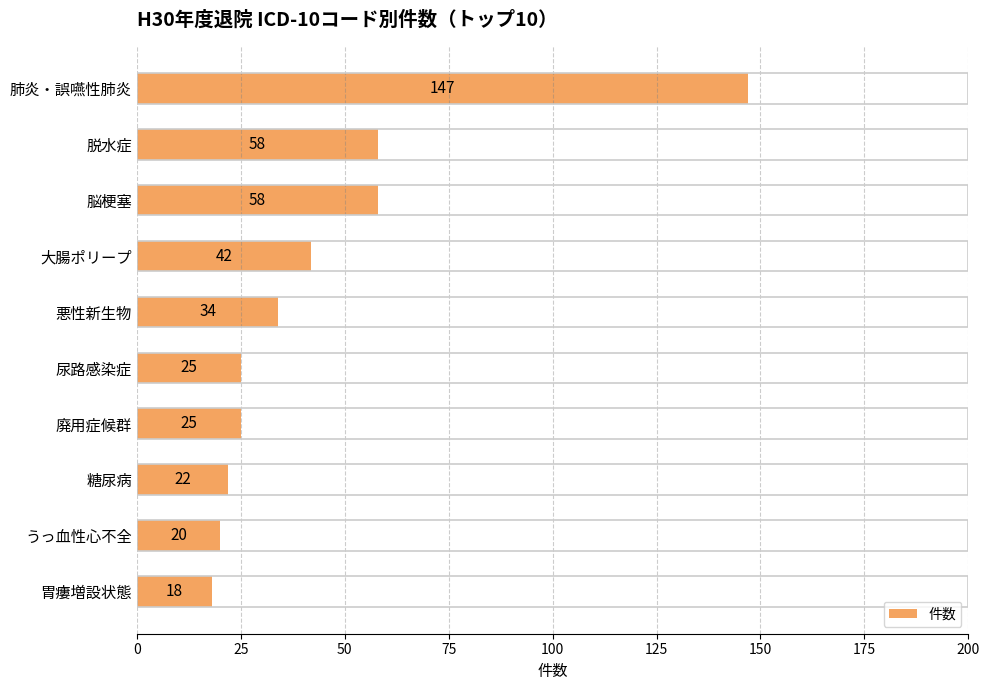

What is the maximum value shown in the chart?

147